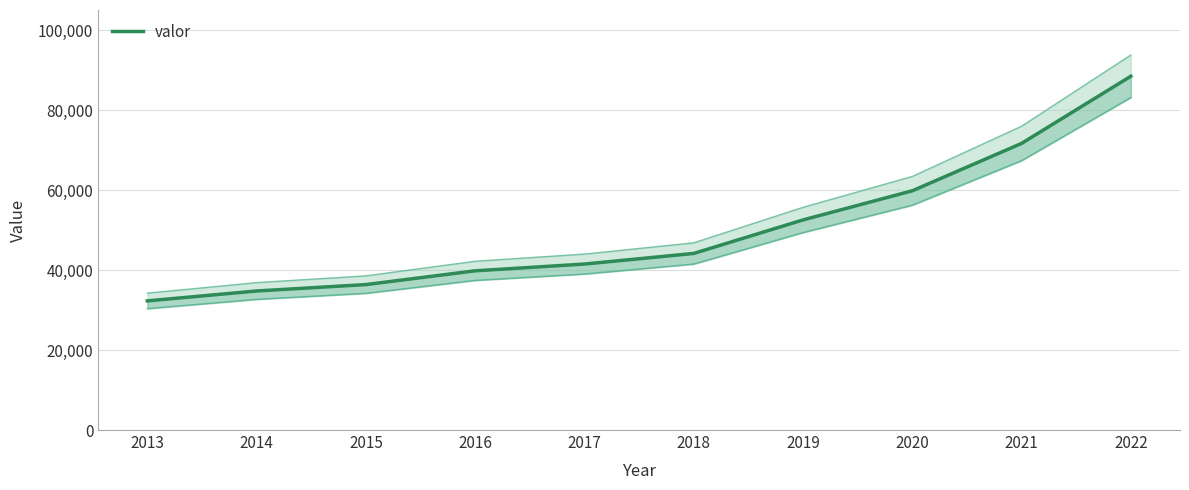

What is the maximum value shown in the chart?

88526